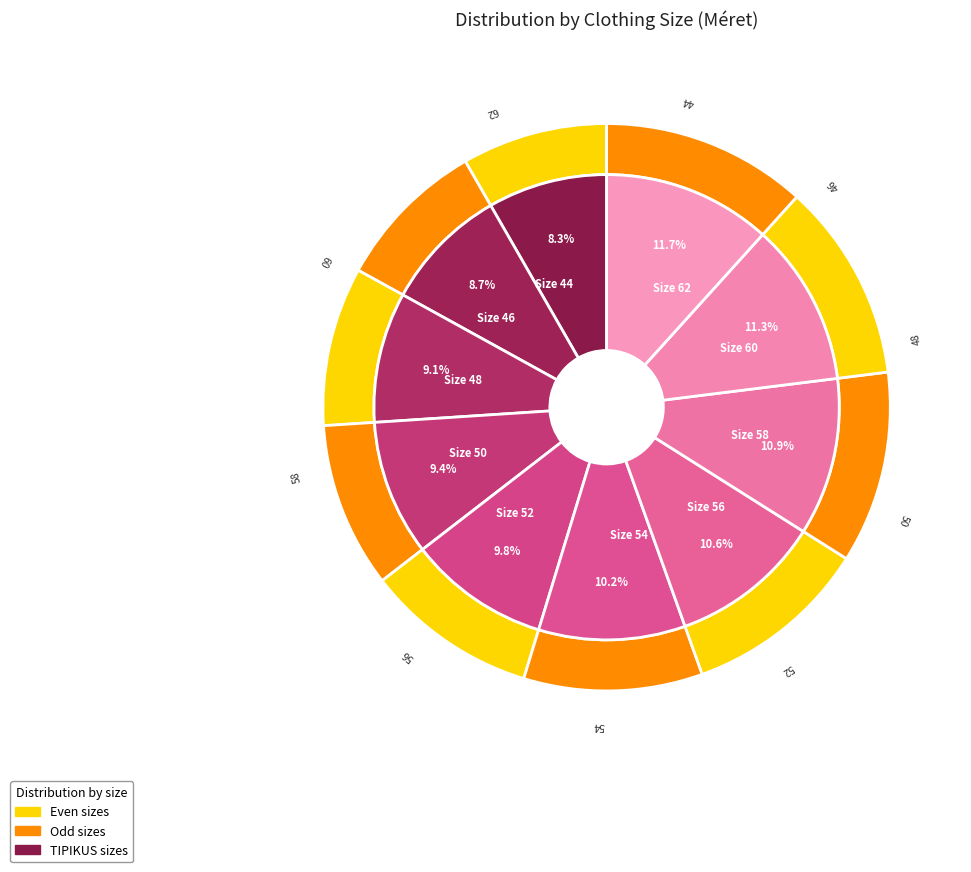

To the nearest percent, what percentage of the pie is 46?

9%